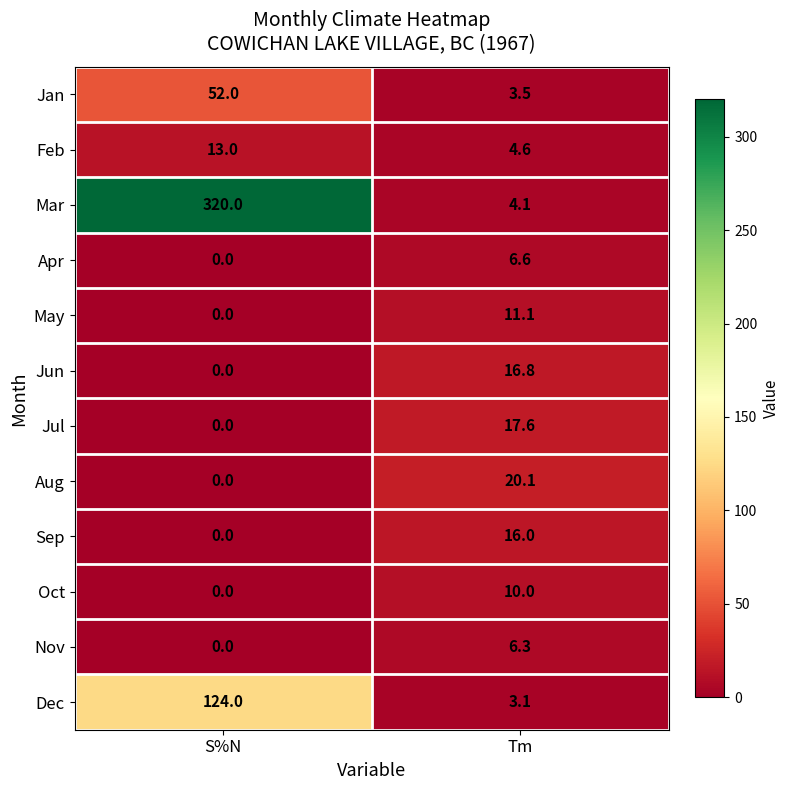

What is the maximum value shown in the chart?

320.0